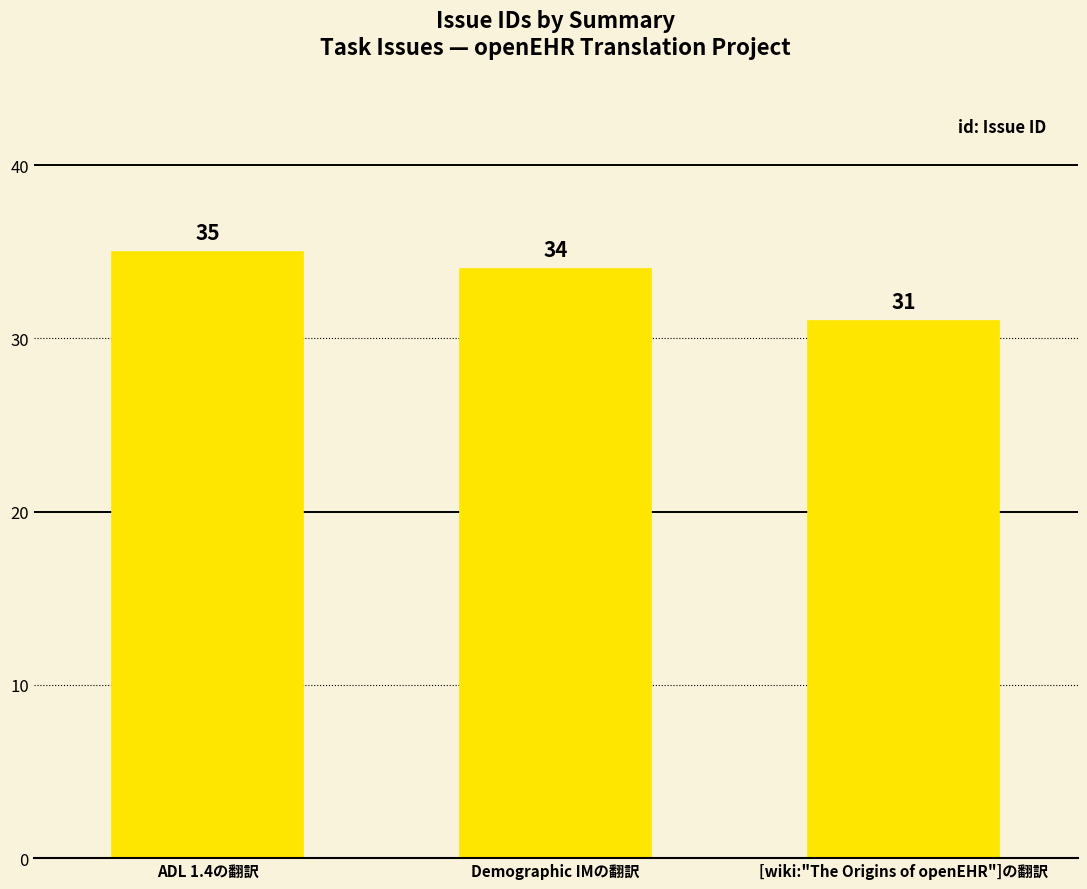

Is it true that the value at [wiki:"The Origins of openEHR"]の翻訳 is 41?

False